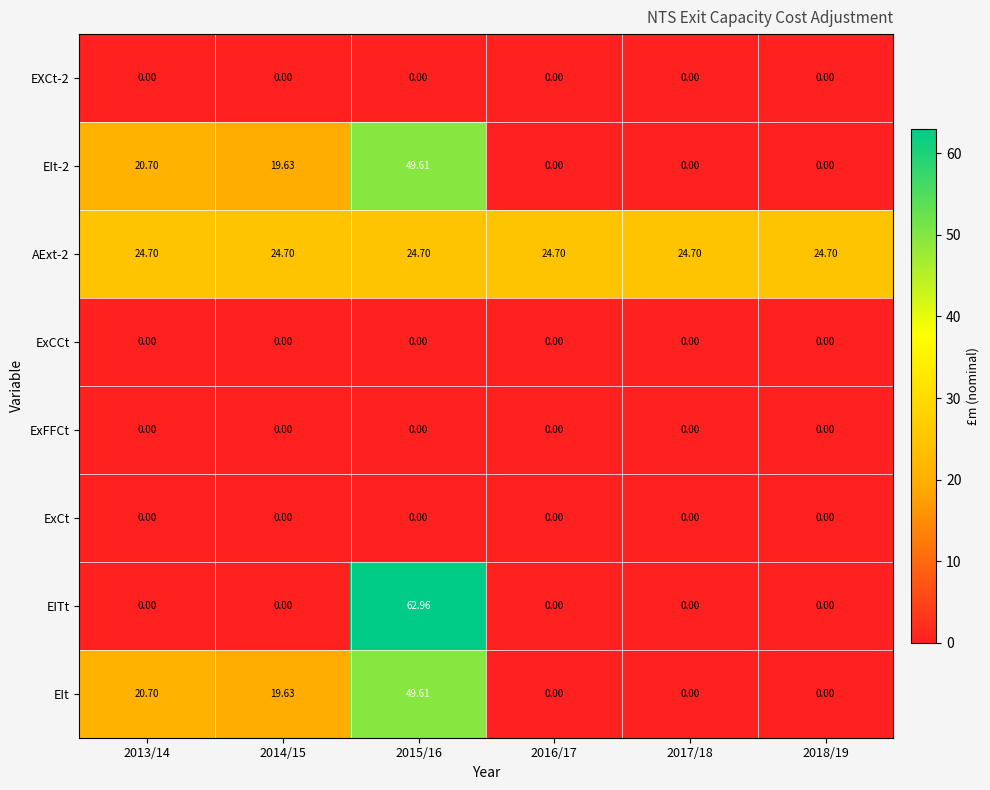

Which series has the widest spread of values?

EITt